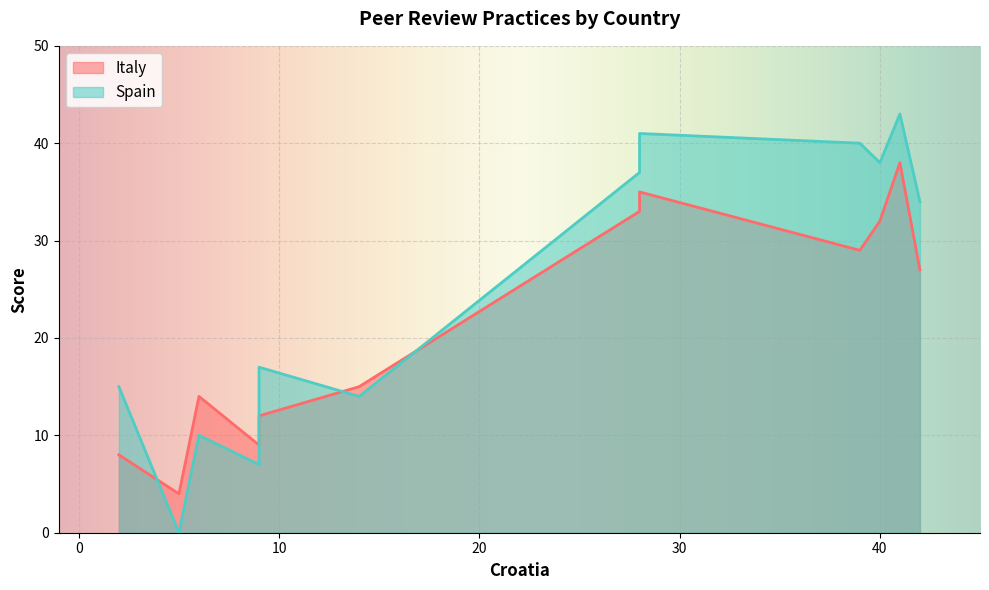

How many data points in Spain are above 34?

5